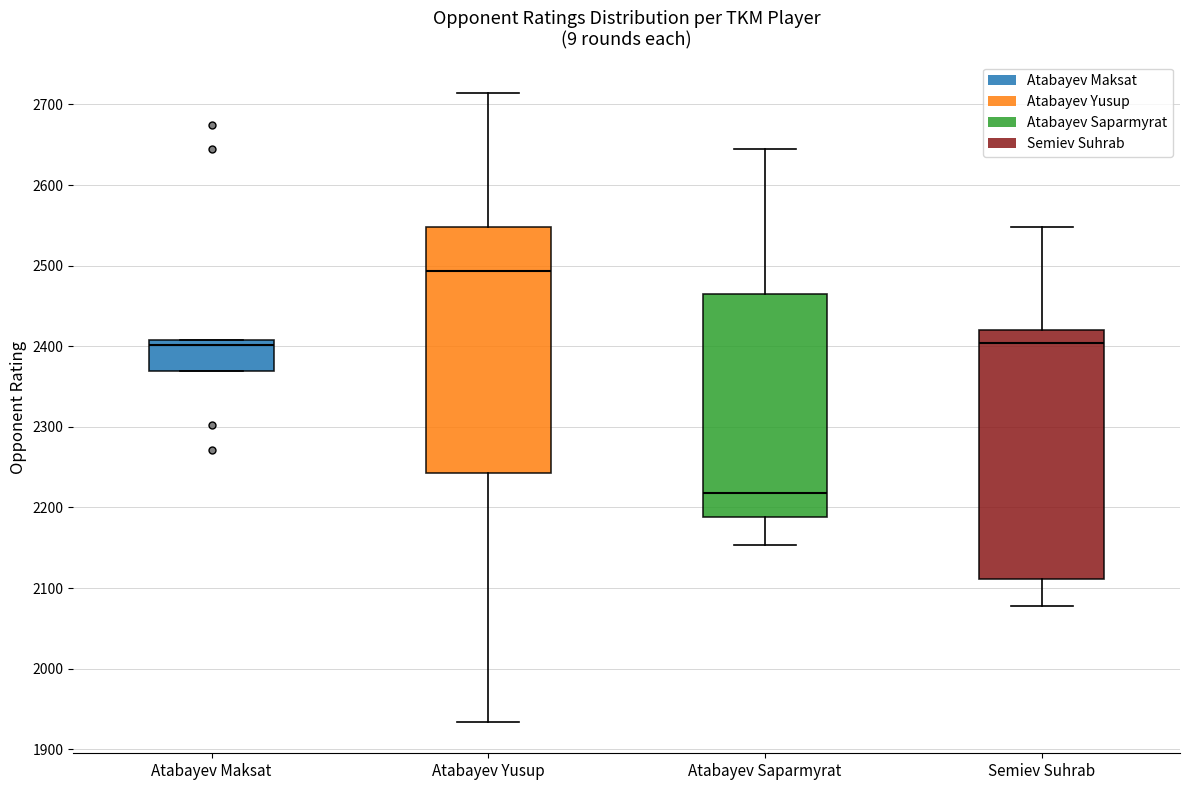

Where is the lower edge of the box for Semiev Suhrab on the y-axis? The values are not printed on the chart, so give them approximately, as read against the axis.

2110